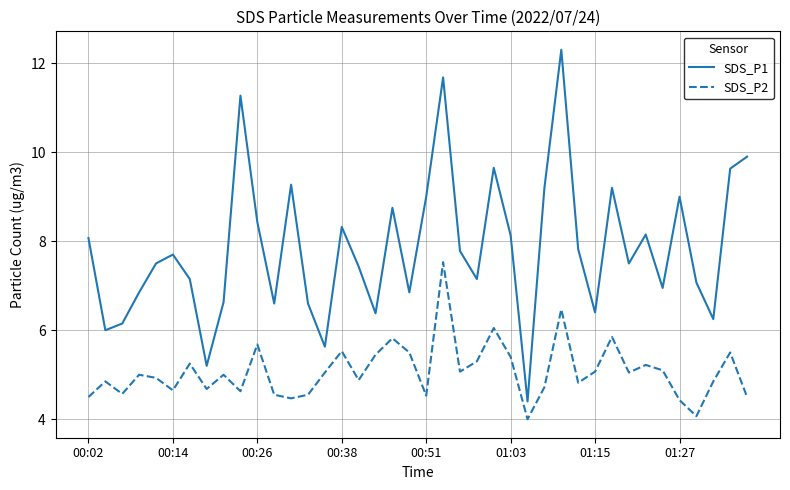

List the series in order of their overall mean, highest first.

SDS_P1, SDS_P2